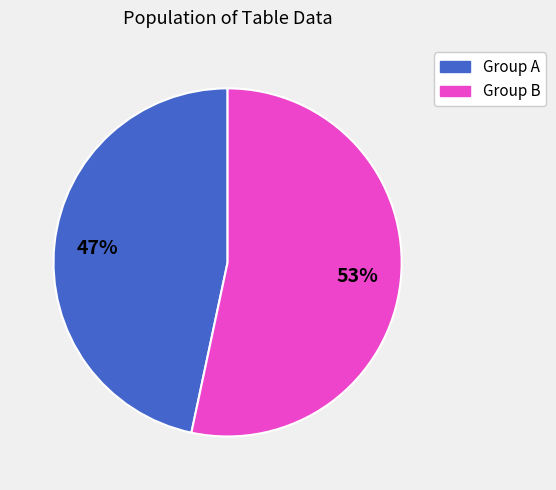

To the nearest percent, what is the average slice percentage?

50%